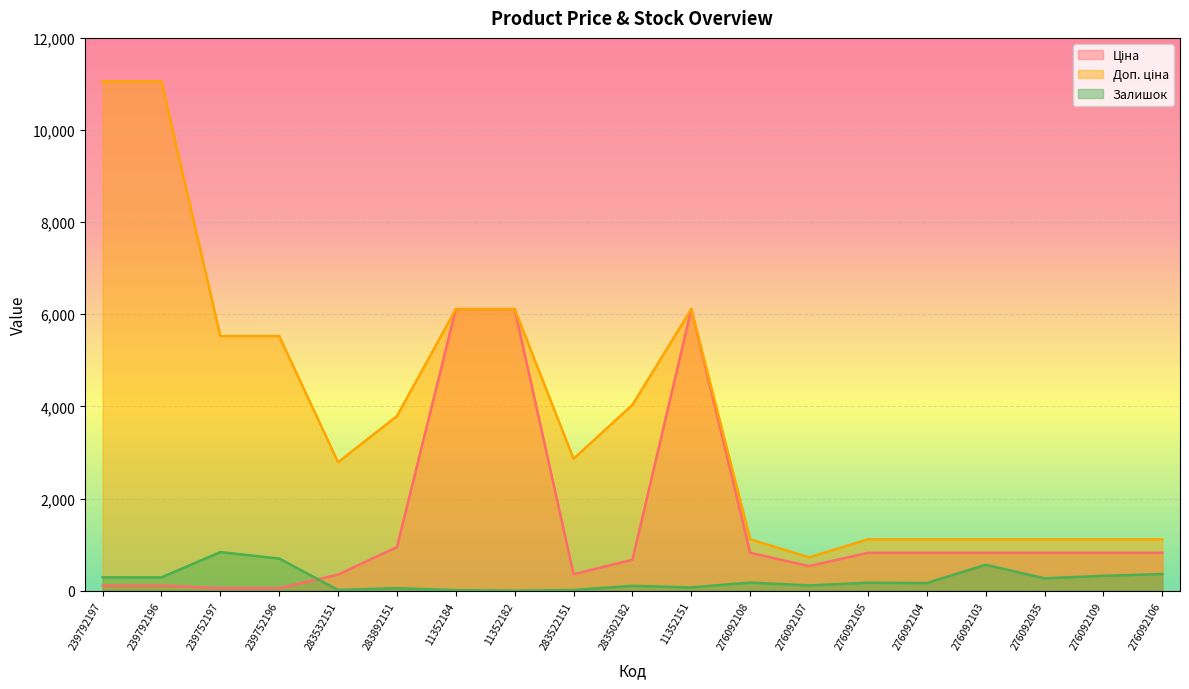

After their last crossing, which series has the higher values: Ціна or Залишок?

Ціна